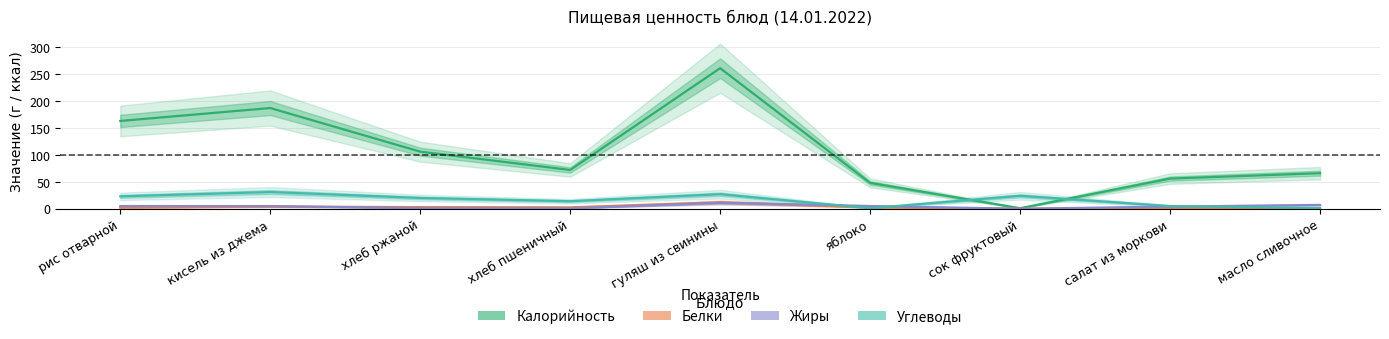

How many categories are shown in the chart?

9